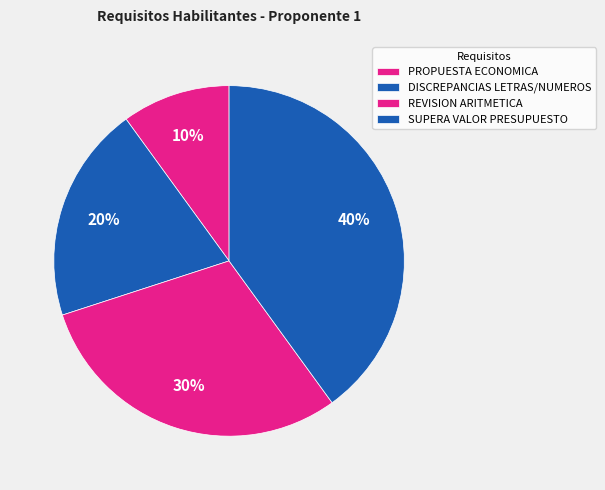

How many segments does this pie chart have?

4